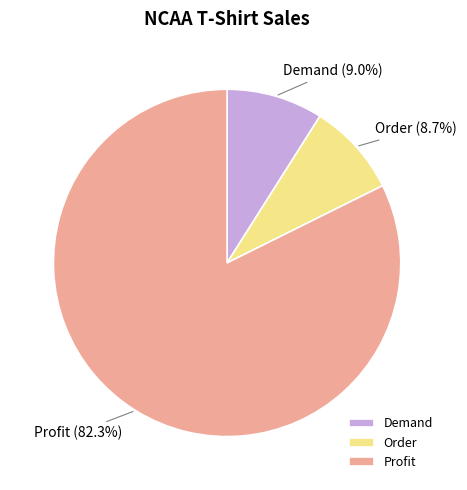

Which category accounts for the majority?

Profit